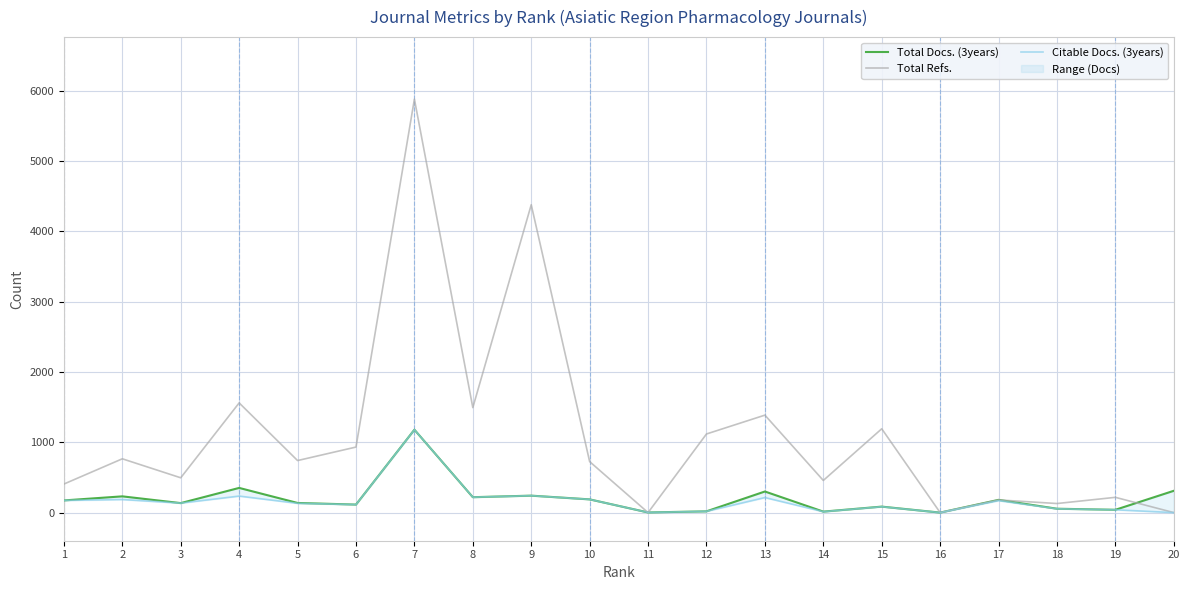

How many lines are shown in the chart?

3